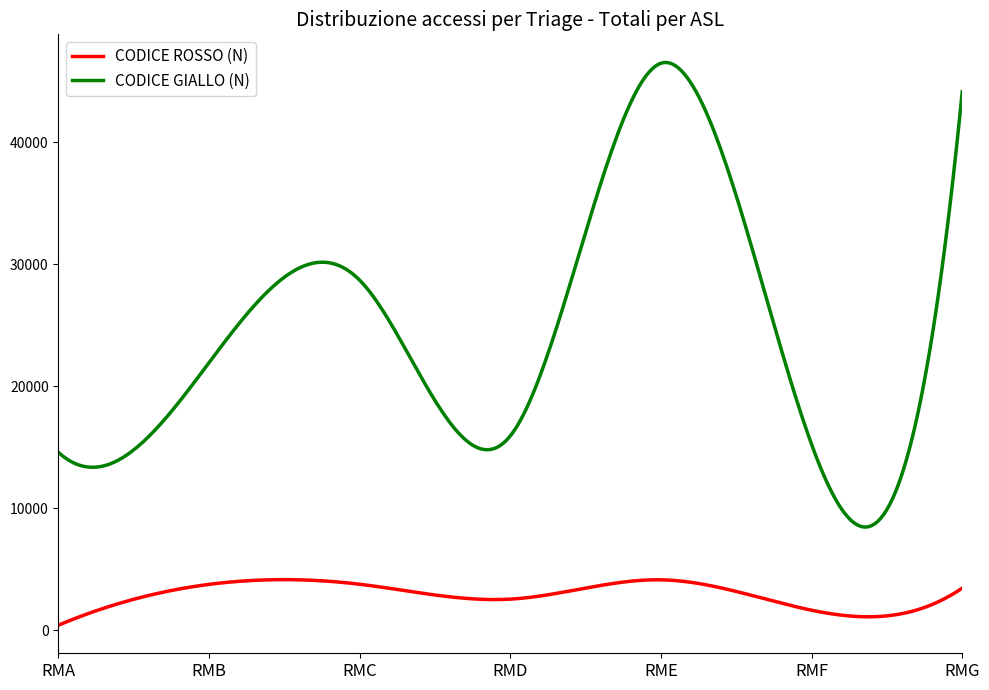

Which series has the largest total across all categories?

CODICE GIALLO (N)